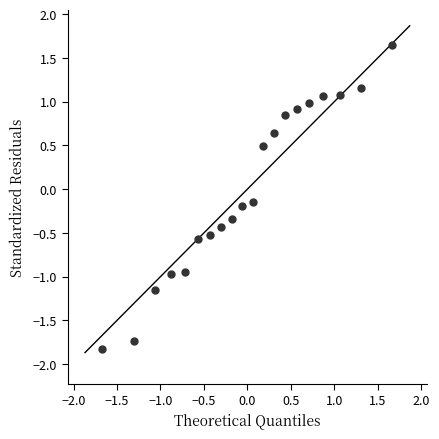

What is the range of Y values (max minus min)?

3.5